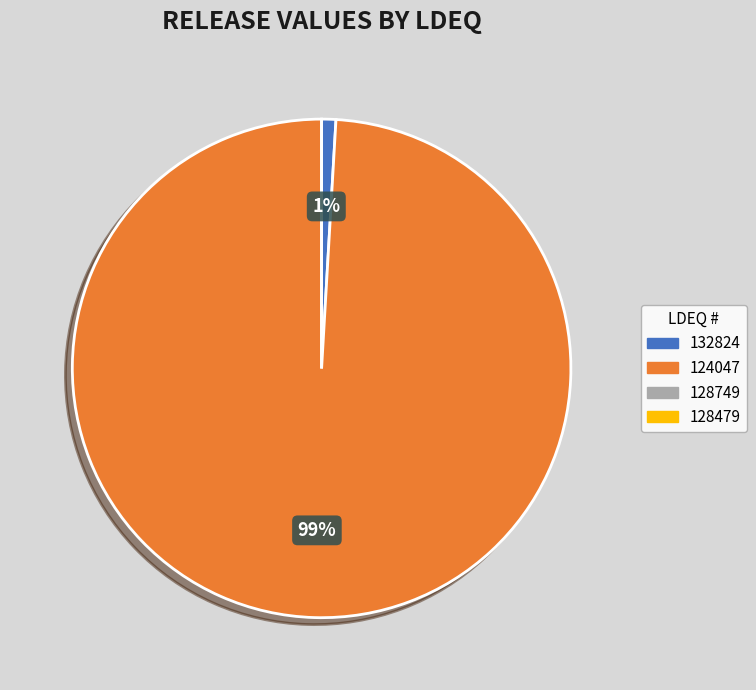

To the nearest percent, what is the difference between the largest and smallest slice percentages?

99%